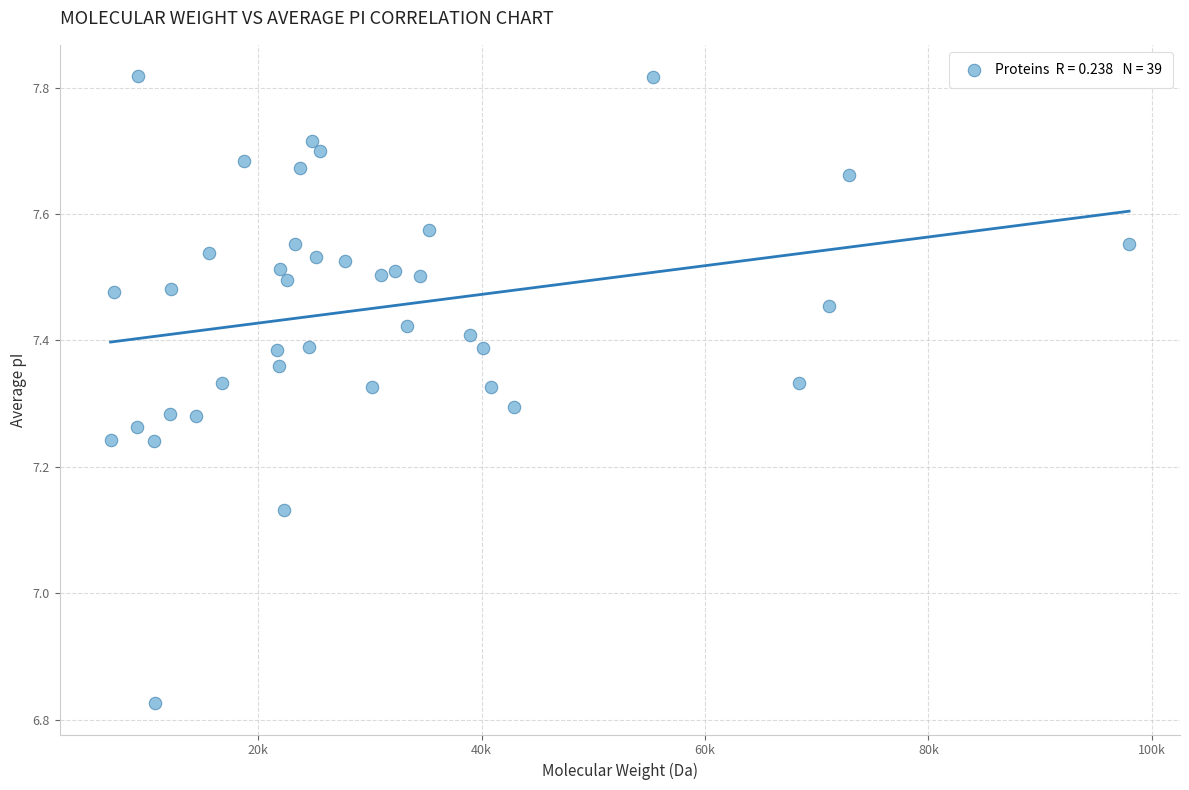

What is the range of Y values (max minus min)?

1.0